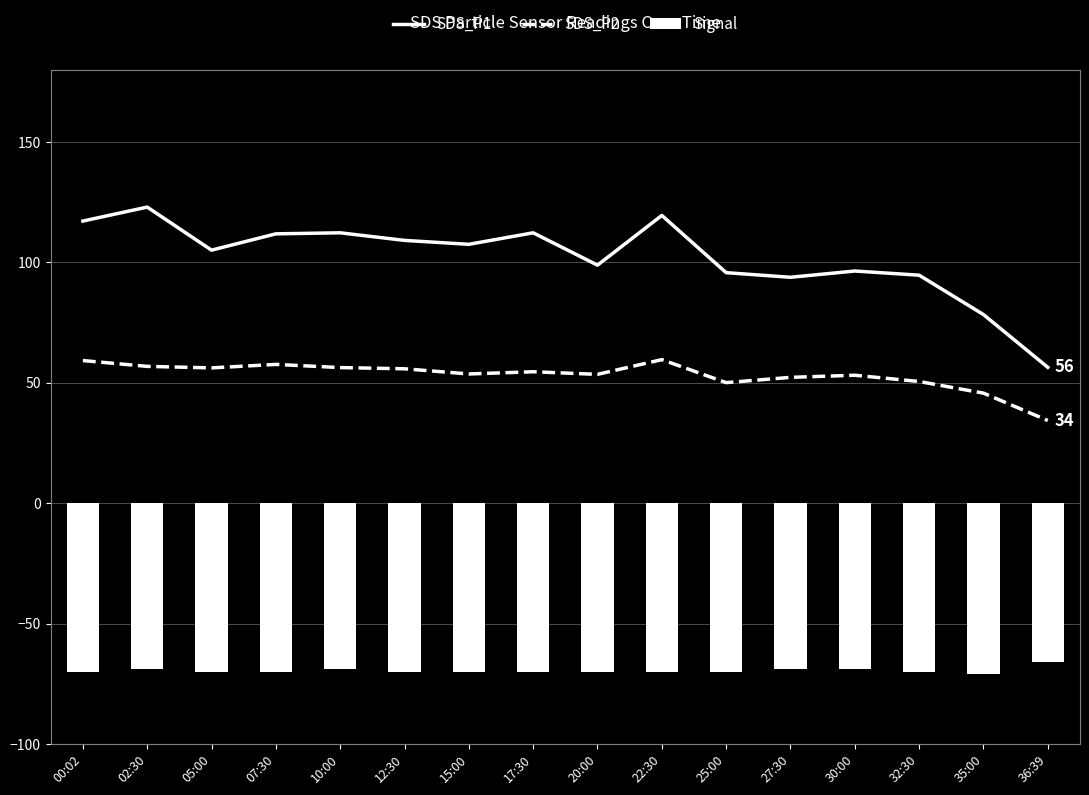

The SDS_P1 series shows 37.8 at 32:30. True or false?

False